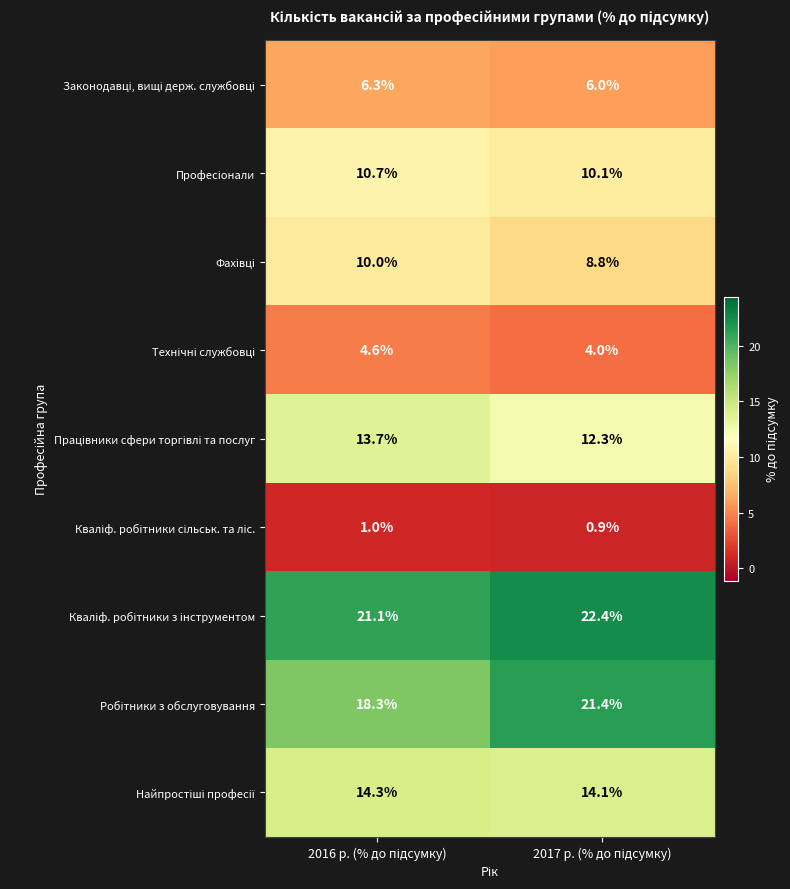

What is the minimum value shown in the chart?

0.9